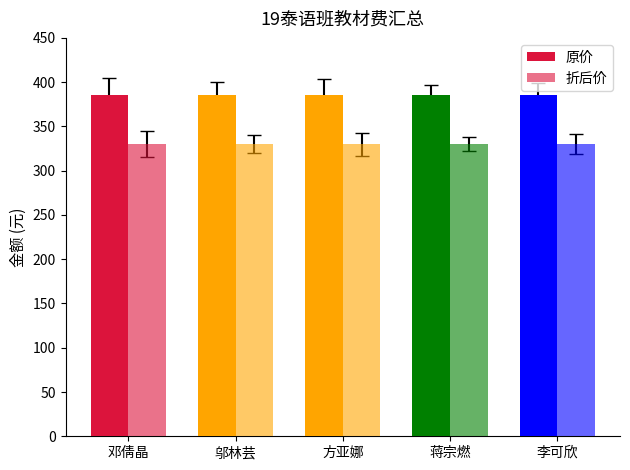

How many groups of bars are there?

5